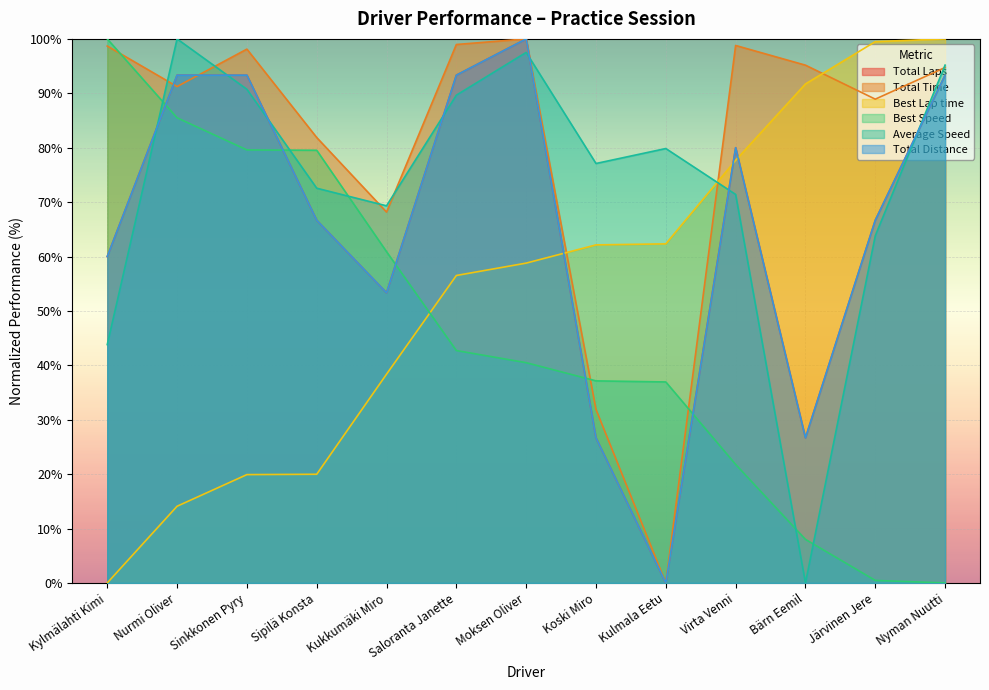

List the labels in order of Total Distance value, largest first.

Moksen Oliver, Nurmi Oliver, Sinkkonen Pyry, Saloranta Janette, Nyman Nuutti, Virta Venni, Sipilä Konsta, Järvinen Jere, Kylmälahti Kimi, Kukkumäki Miro, Koski Miro, Bärn Eemil, Kulmala Eetu